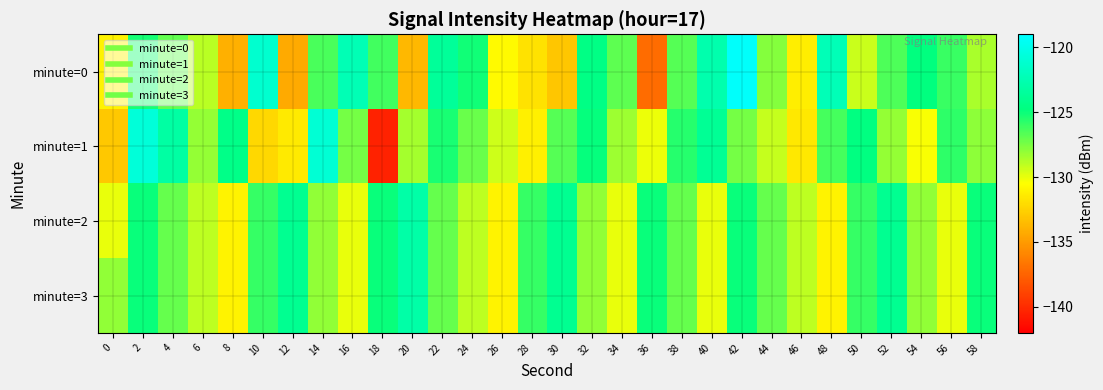

What is the total value across all series at 38?

-506.3